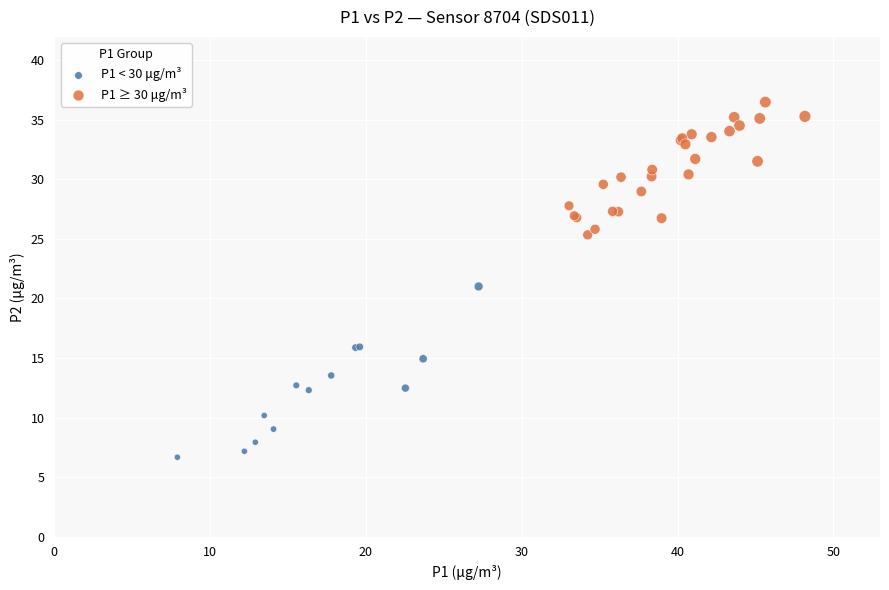

What are all the series names shown in the legend?

P1 < 30 μg/m³, P1 ≥ 30 μg/m³